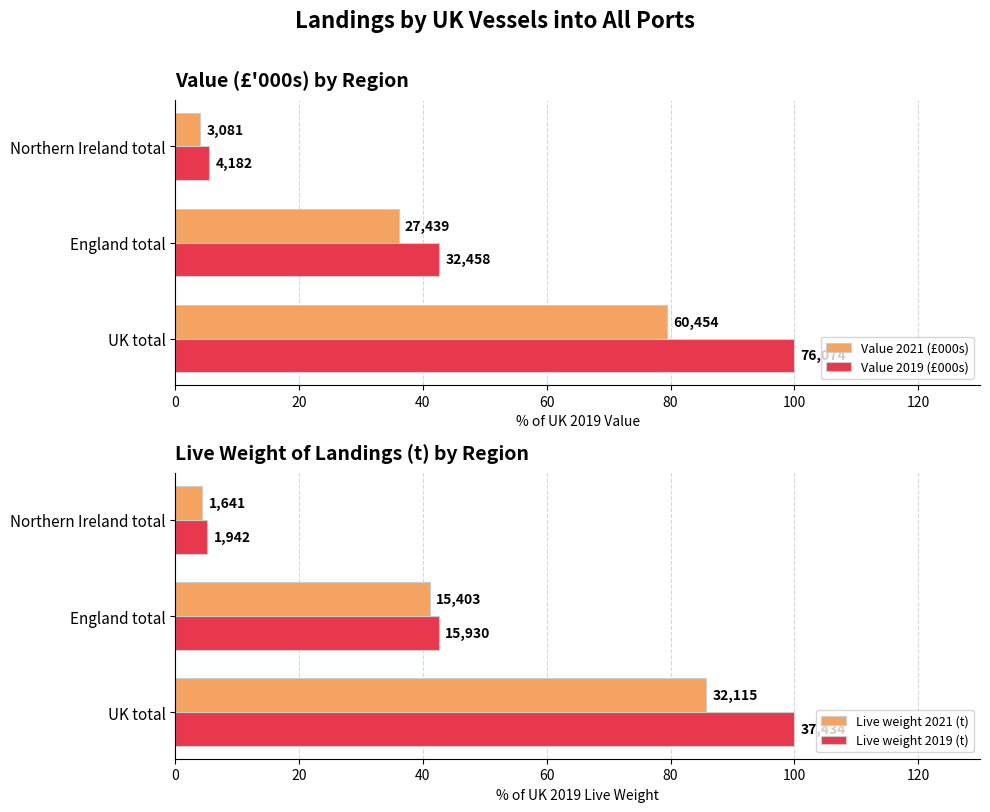

Rank the series by their maximum value, from lowest to highest.

Value 2021 (£000s), Live weight 2021 (t), Value 2019 (£000s), Live weight 2019 (t)